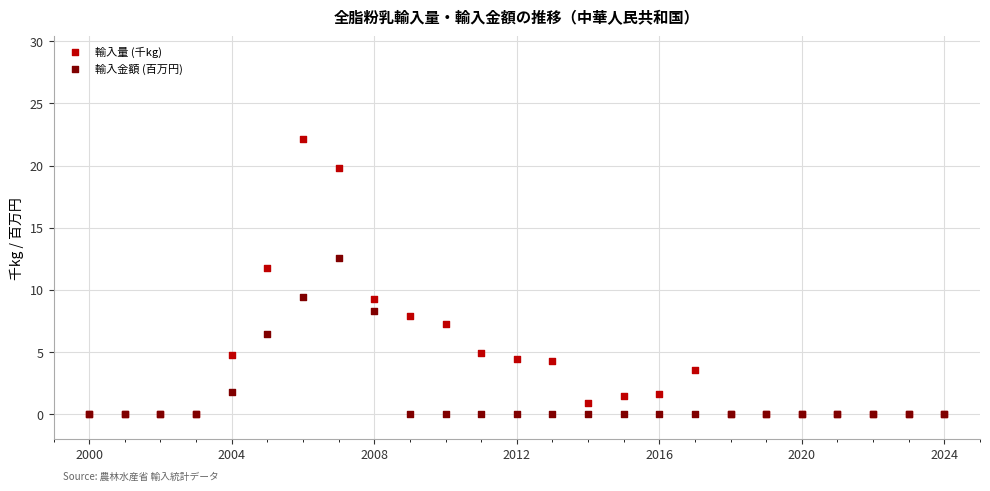

Which series has the widest spread of Y values?

輸入量 (千kg)